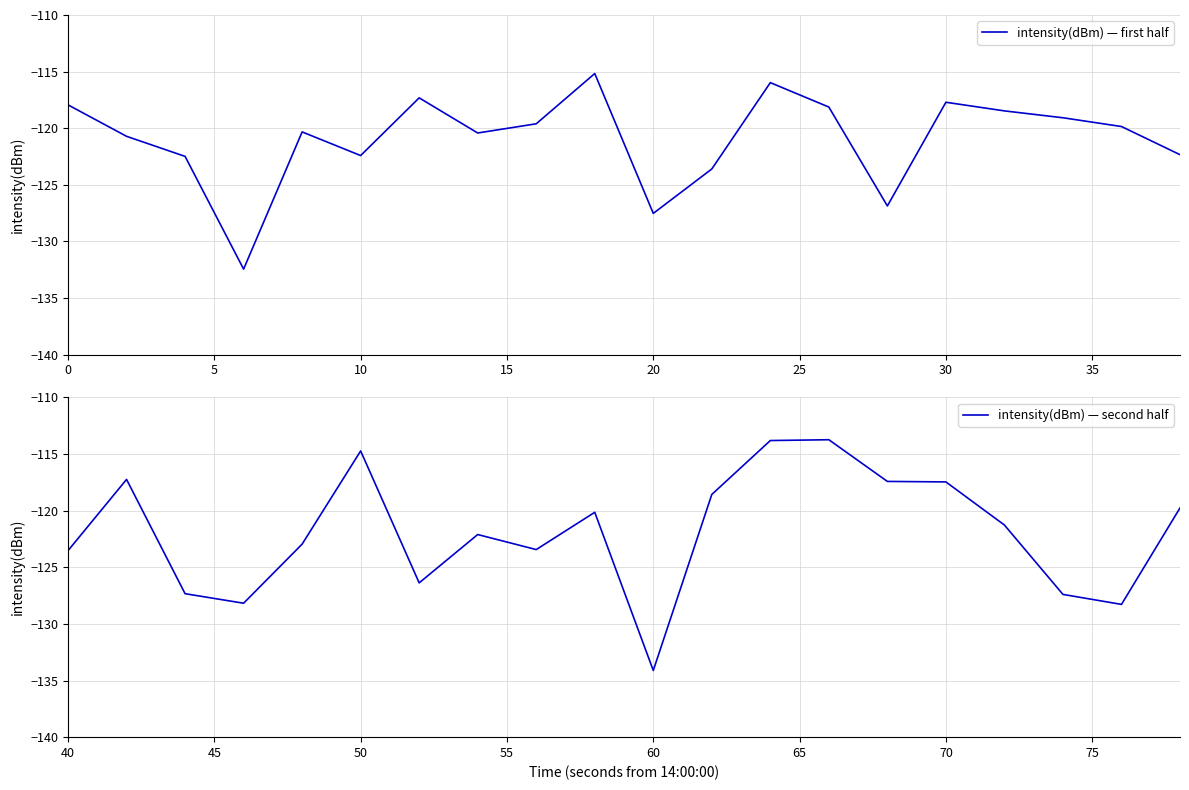

What is the value of the intensity(dBm) — first half point at the 14th from the left?

-118.1